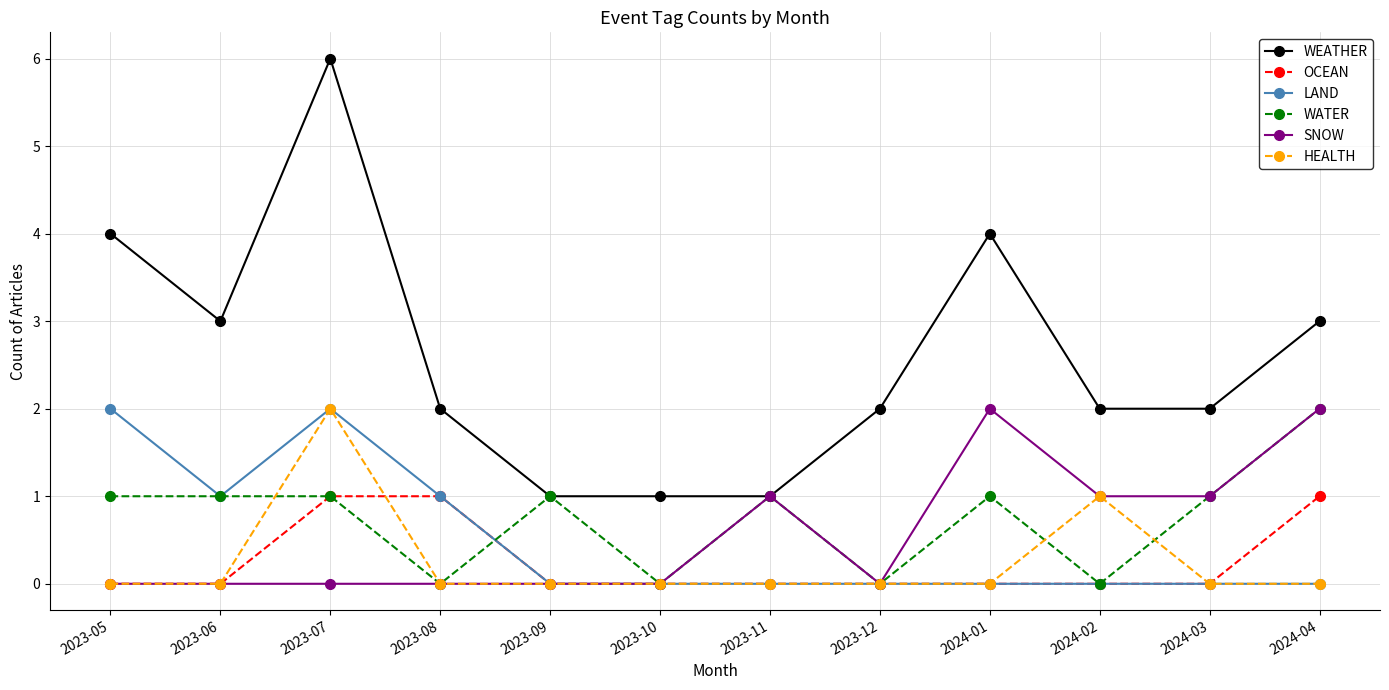

What is the value of the WATER point at the 11th from the left?

1